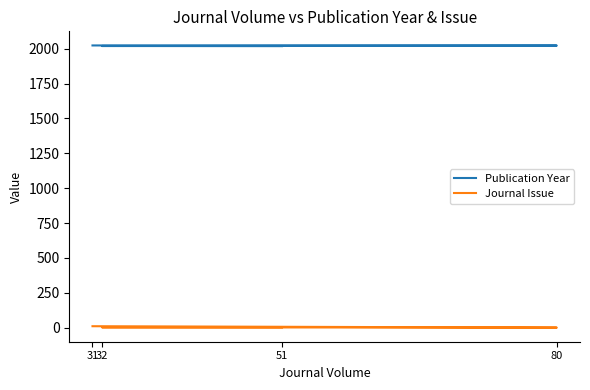

Between 80 and 32, which is larger?

80